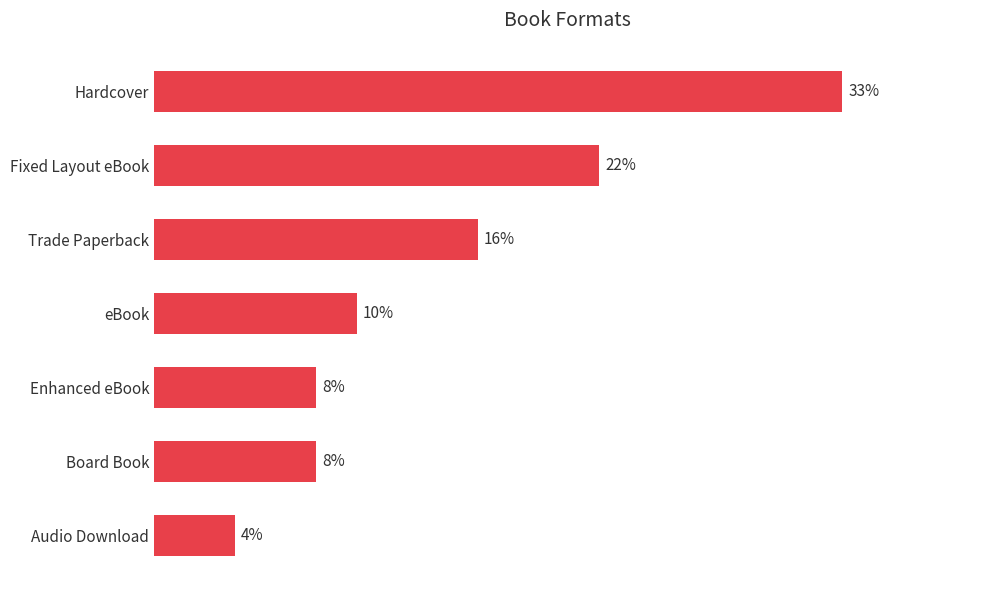

Does the chart contain any negative values?

No